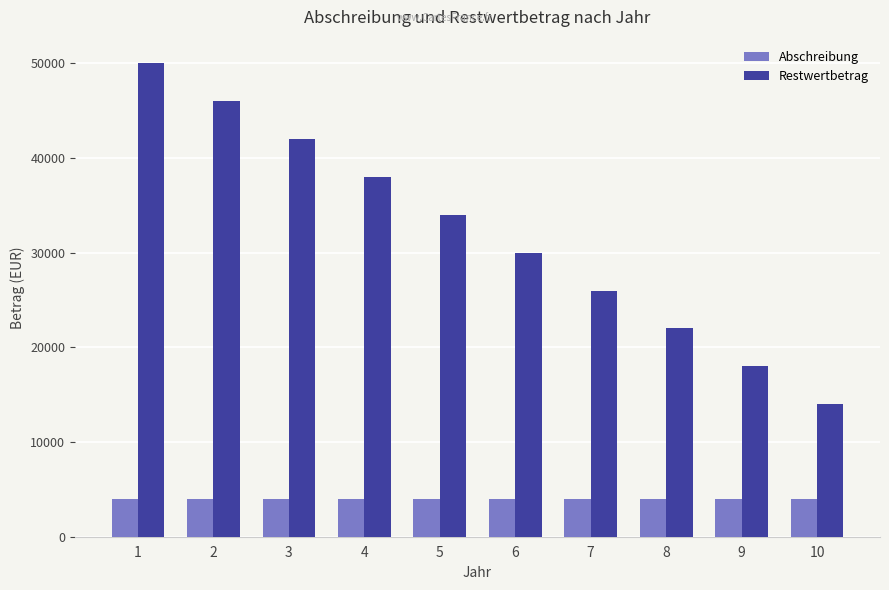

True or false: Abschreibung has a value of 4000 at 7.

True